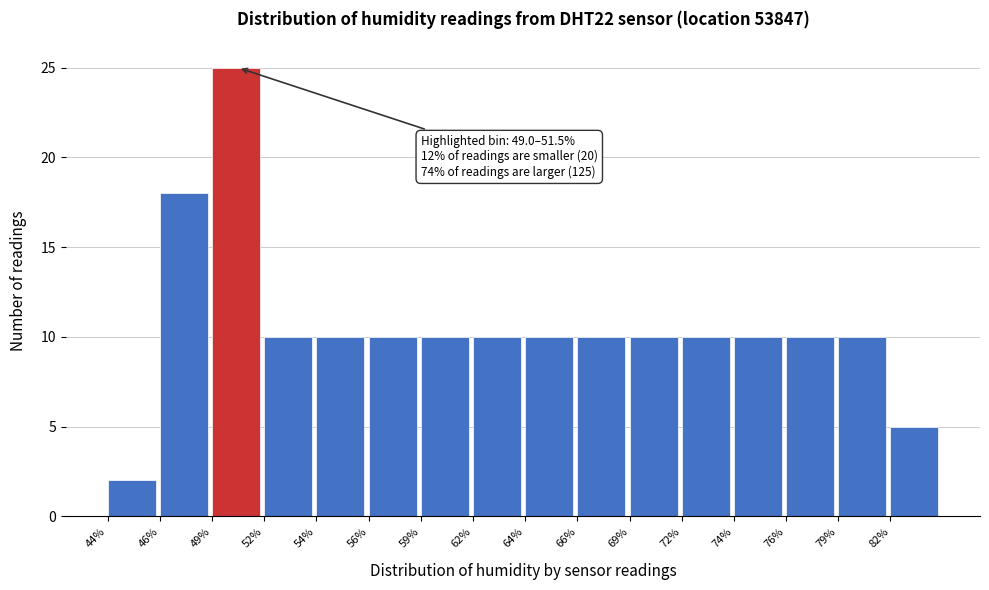

Reading left to right, transcribe all the data shown in this chart.

2	18	25	10	10	10	10	10	10	10	10	10	10	10	10	5